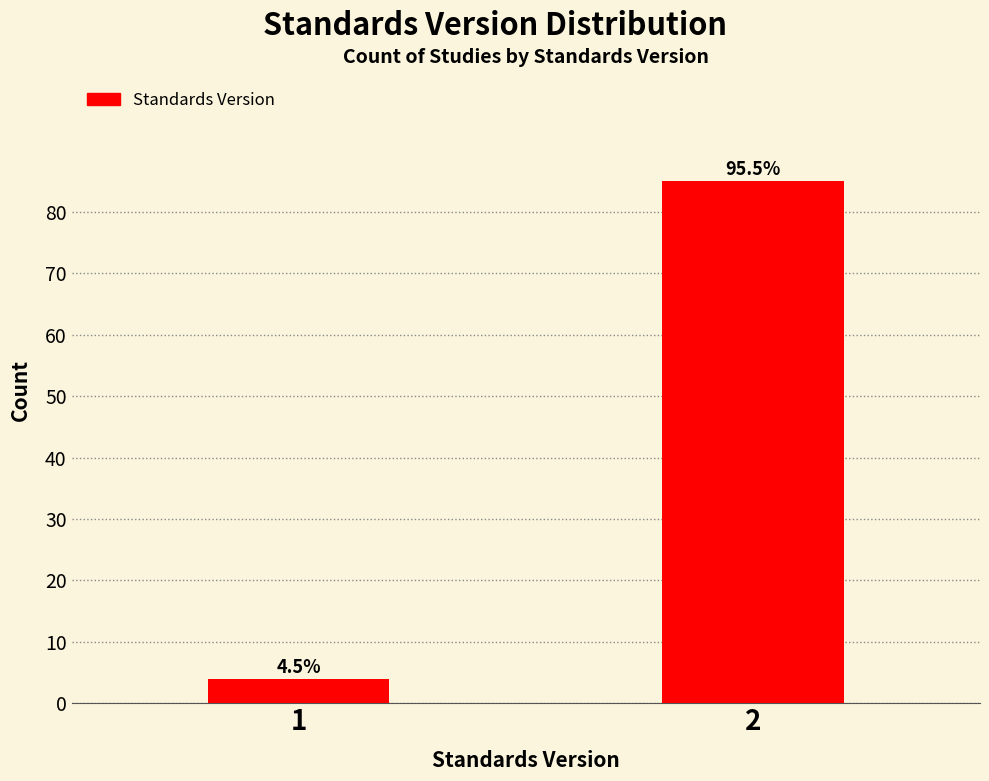

Are the bars horizontal?

No